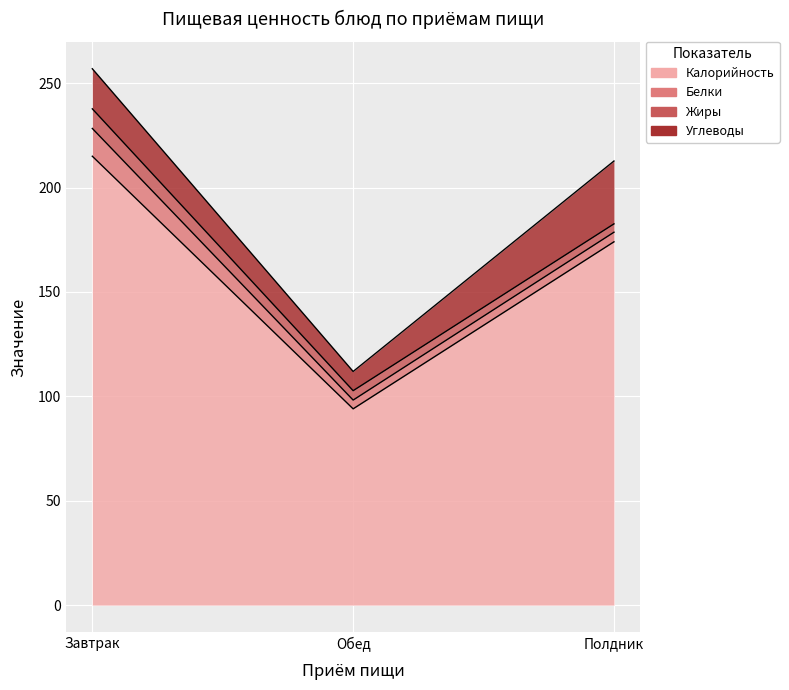

What is the sum of all Углеводы values?

58.5